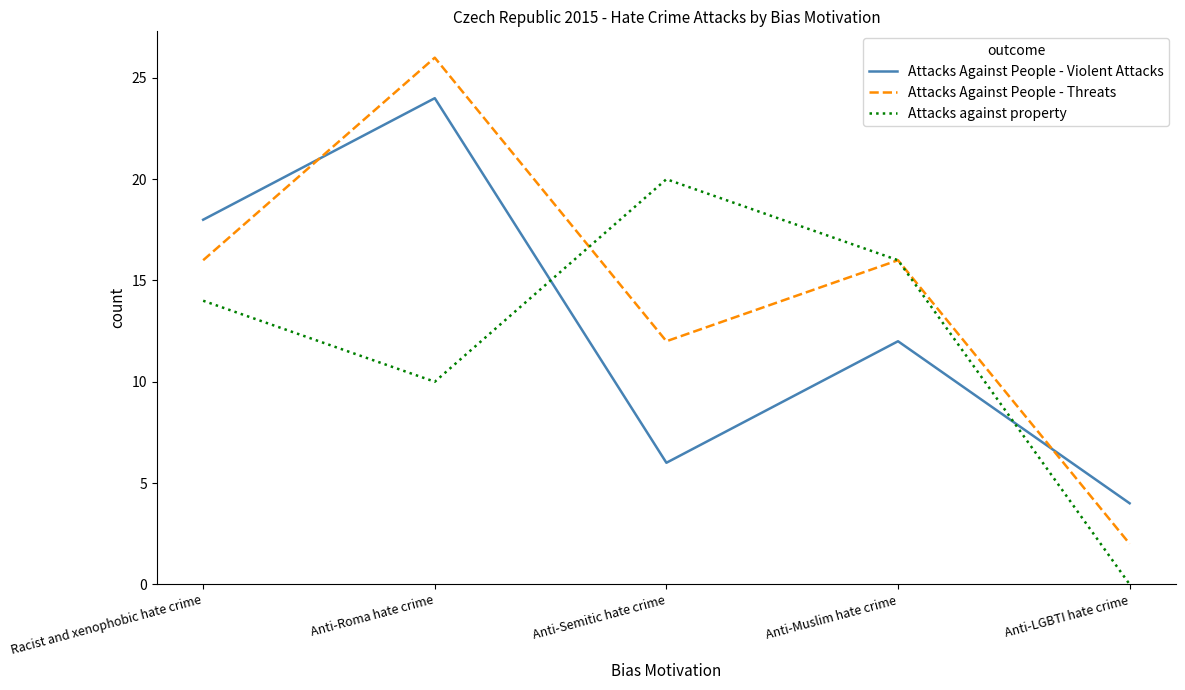

Reading left to right, what are all the values shown in this chart?

Attacks Against People - Violent Attacks: 18	24	6	12	4
Attacks Against People - Threats: 16	26	12	16	2
Attacks against property: 14	10	20	16	0